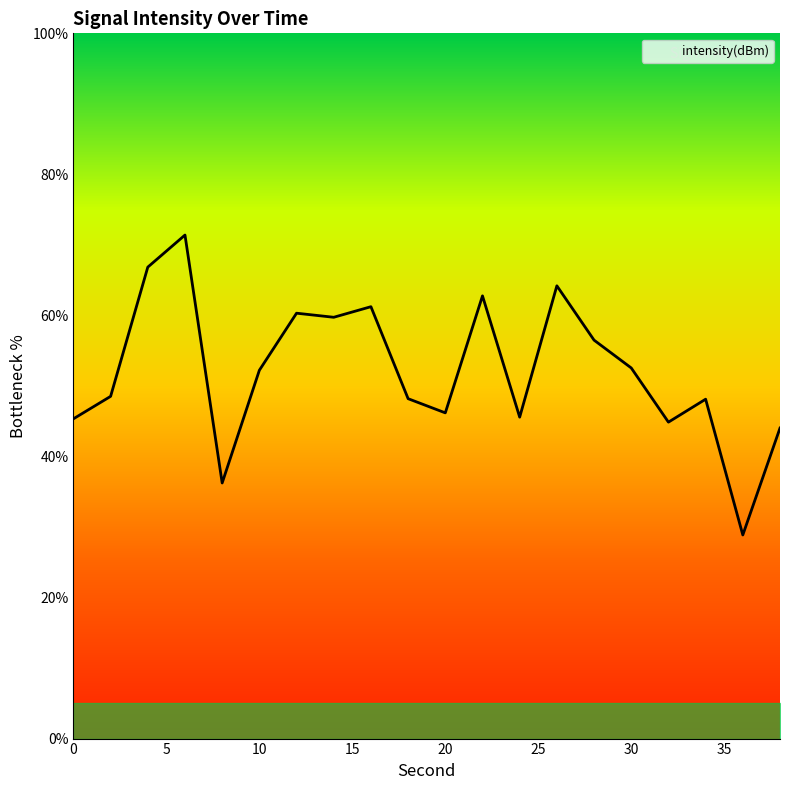

What is the maximum value shown in the chart?

71.4